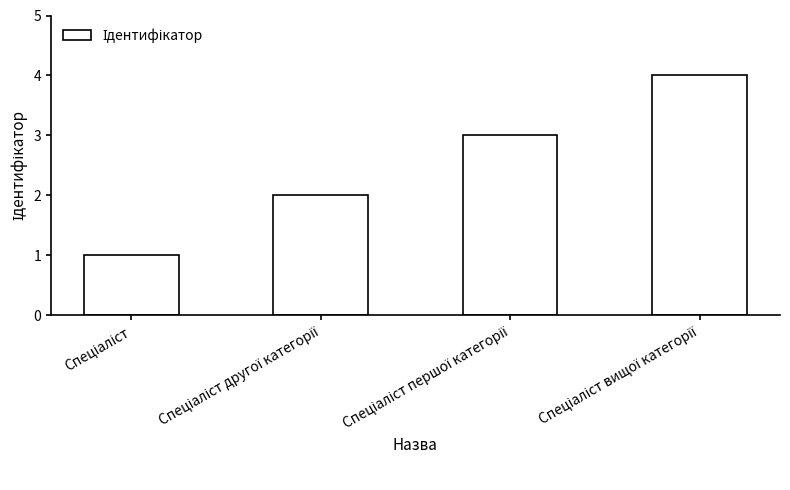

What is the difference between the maximum and minimum values?

3